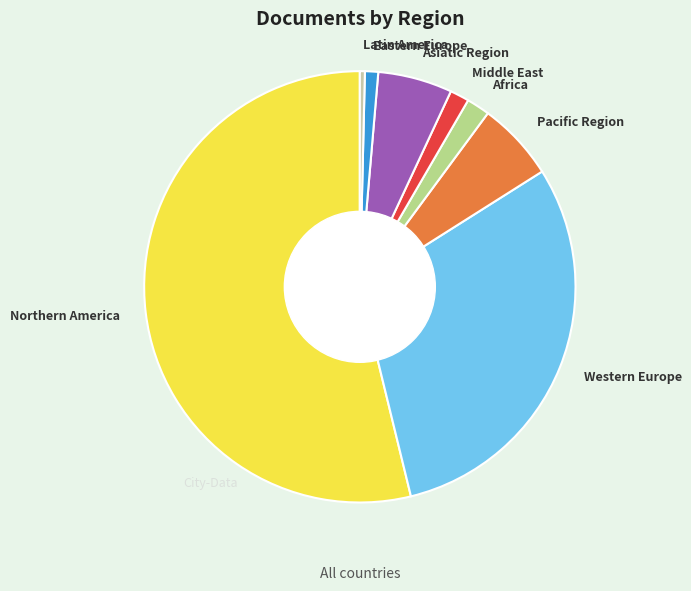

Does Western Europe account for over 50% of the chart?

No